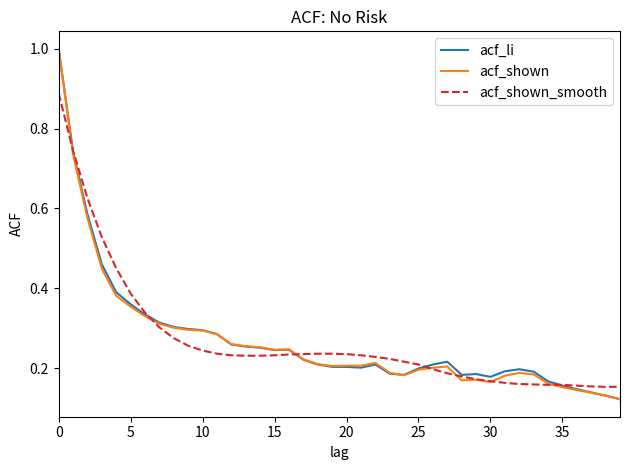

What is the highest value of the acf_shown series?

1.0